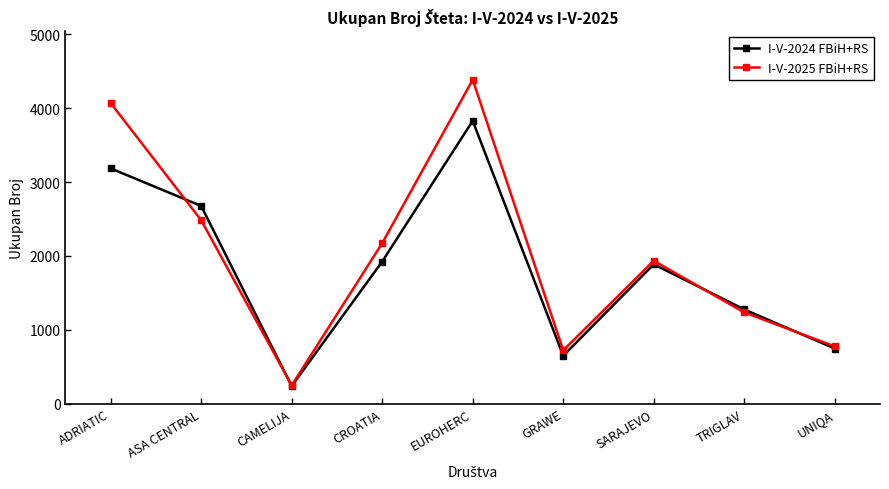

What is the total value across all series at GRAWE?

1369